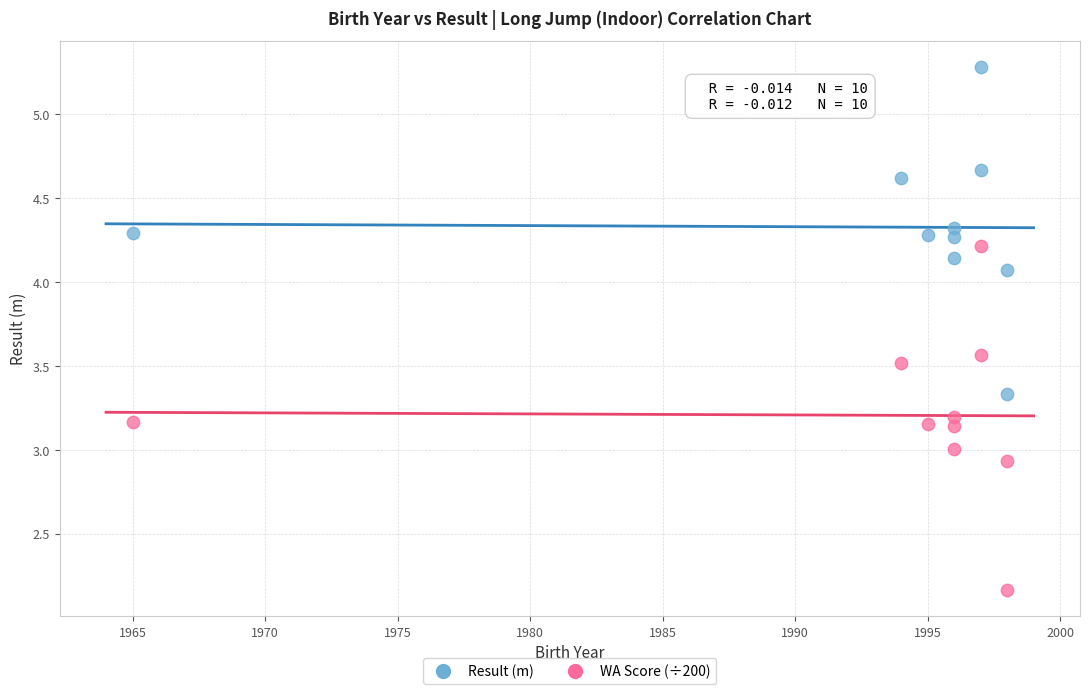

Which series contains the highest Y value?

Result (m)